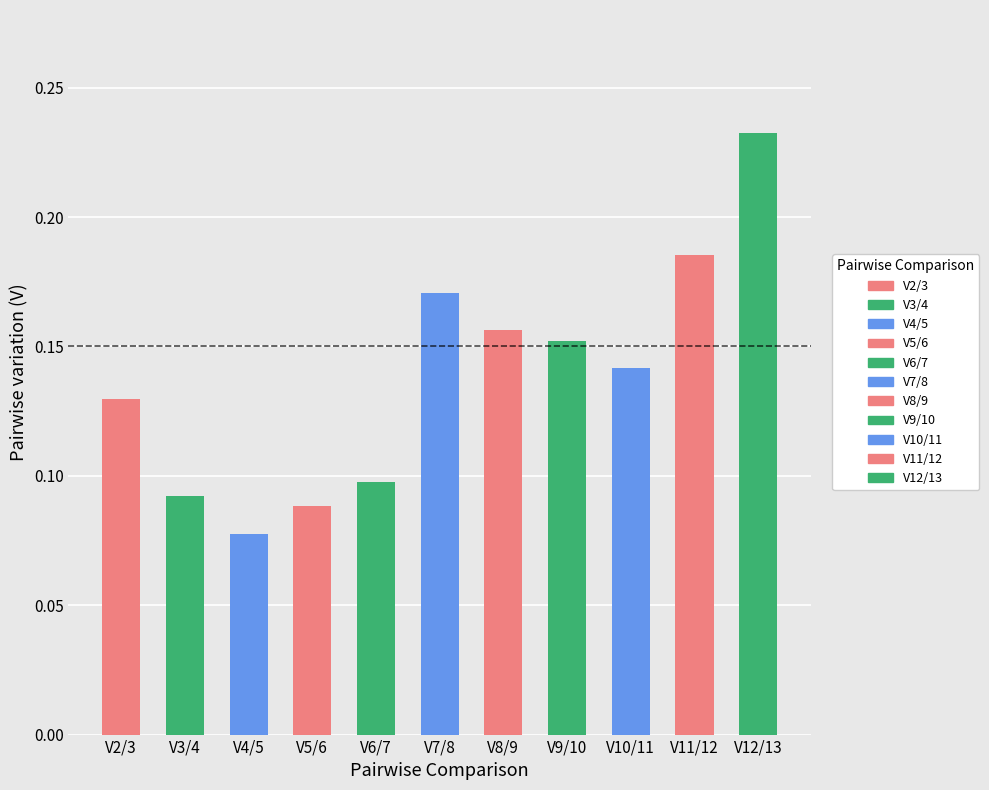

Which label corresponds to the largest value in the chart?

V12/13